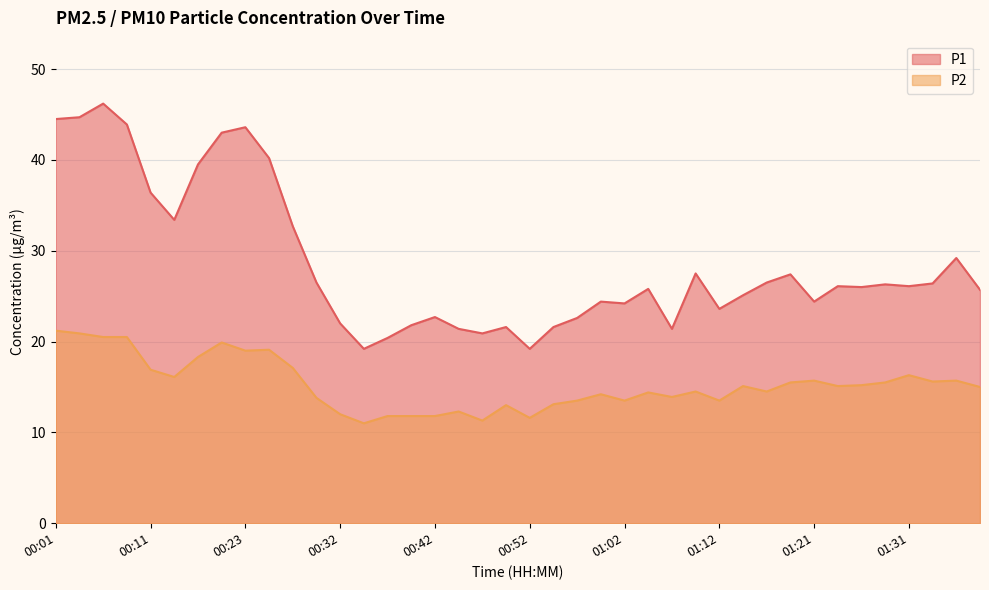

What is the difference between the highest and lowest values at 00:30?

12.7